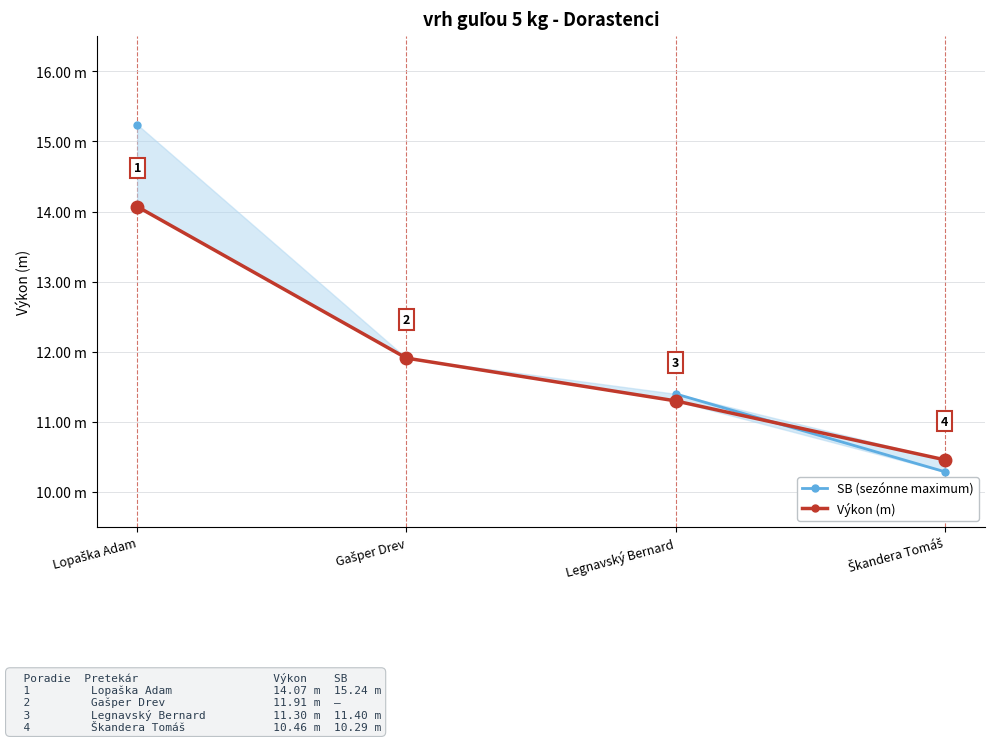

At which label does SB (sezónne maximum) reach its peak?

Lopaška Adam